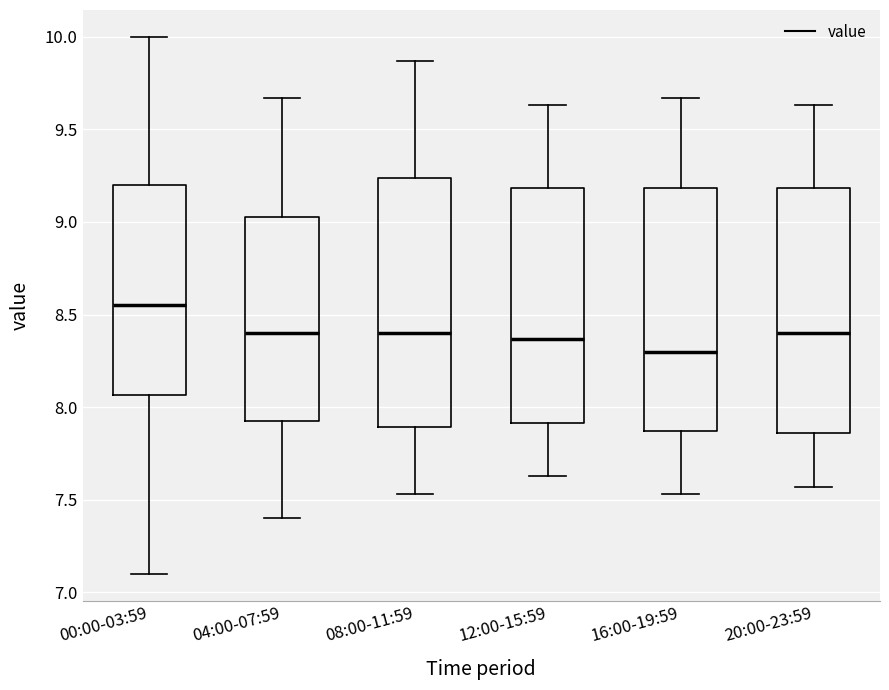

Reading left to right, read every box against the y-axis: the position of its median line, the range the box covers, and the ends of its whiskers. The values are not printed on the chart, so give them approximately, as read against the axis.

00:00-03:59: median 8.55, box 8.05 to 9.20, whiskers 7.10 to 10.00
04:00-07:59: median 8.40, box 7.90 to 9.05, whiskers 7.40 to 9.65
08:00-11:59: median 8.40, box 7.90 to 9.25, whiskers 7.55 to 9.85
12:00-15:59: median 8.35, box 7.90 to 9.20, whiskers 7.65 to 9.65
16:00-19:59: median 8.30, box 7.85 to 9.20, whiskers 7.55 to 9.65
20:00-23:59: median 8.40, box 7.85 to 9.20, whiskers 7.55 to 9.65